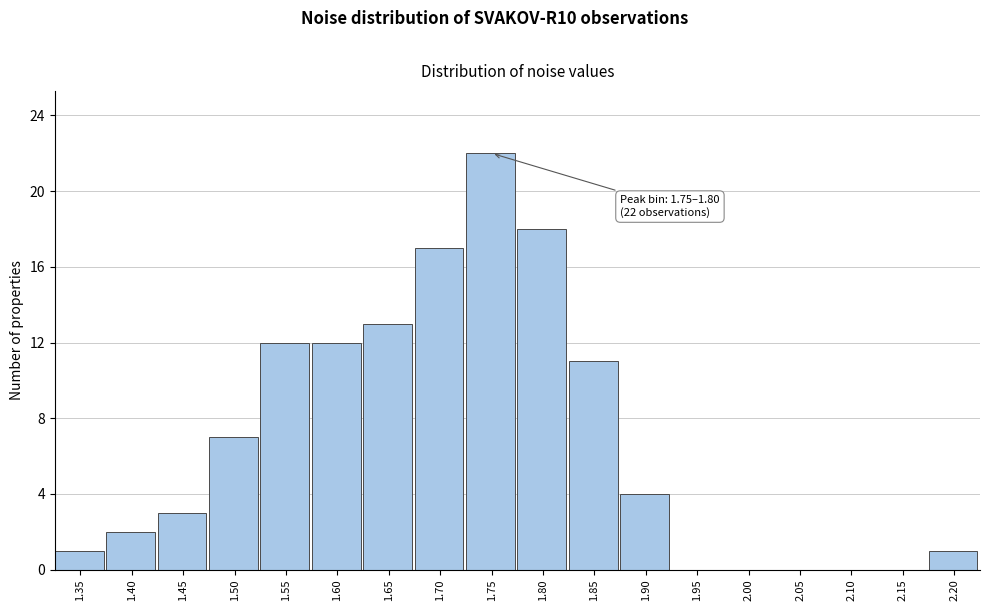

Reading left to right, what are all the values shown in this chart?

1.35=1	1.40=2	1.45=3	1.50=7	1.55=12	1.60=12	1.65=13	1.70=17	1.75=22	1.80=18	1.85=11	1.90=4	1.95=0	2.00=0	2.05=0	2.10=0	2.15=0	2.20=1